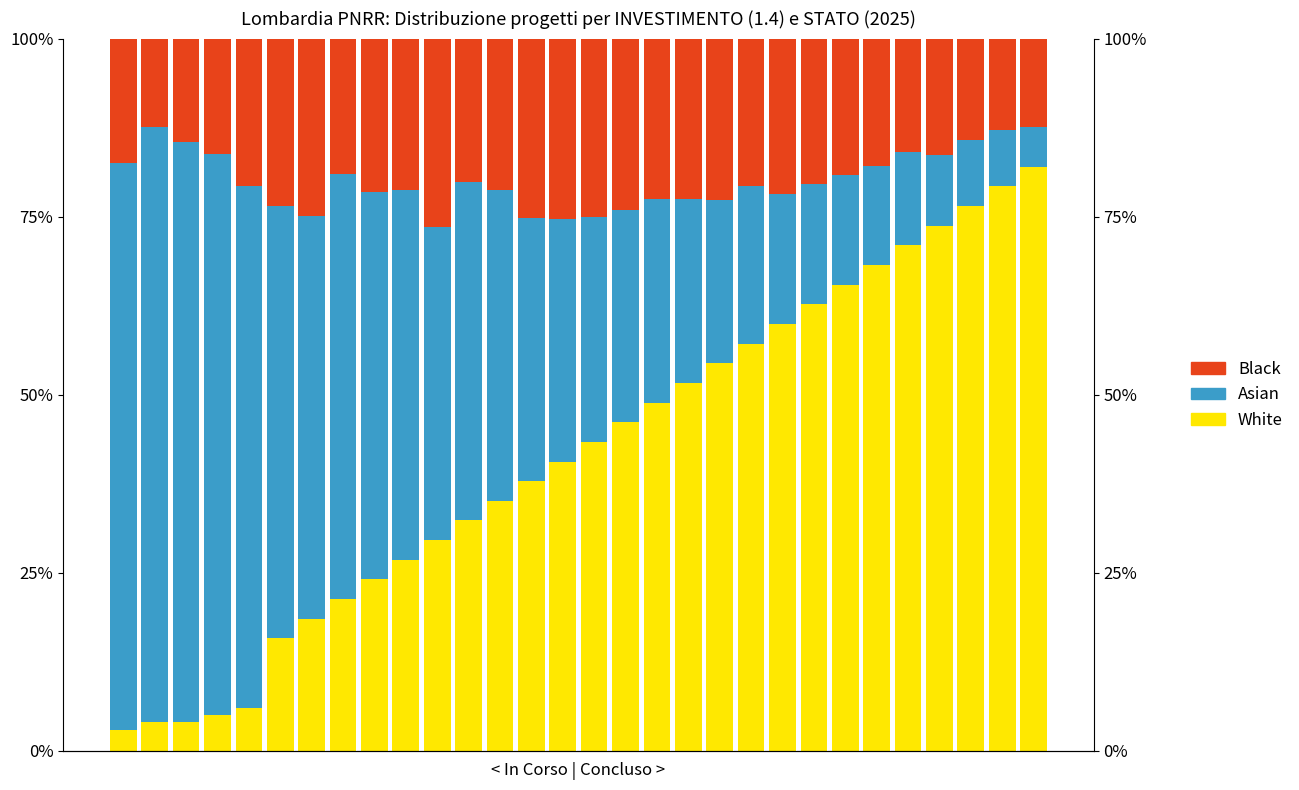

Rank the series at 6 from highest to lowest value.

Asian, Black, White